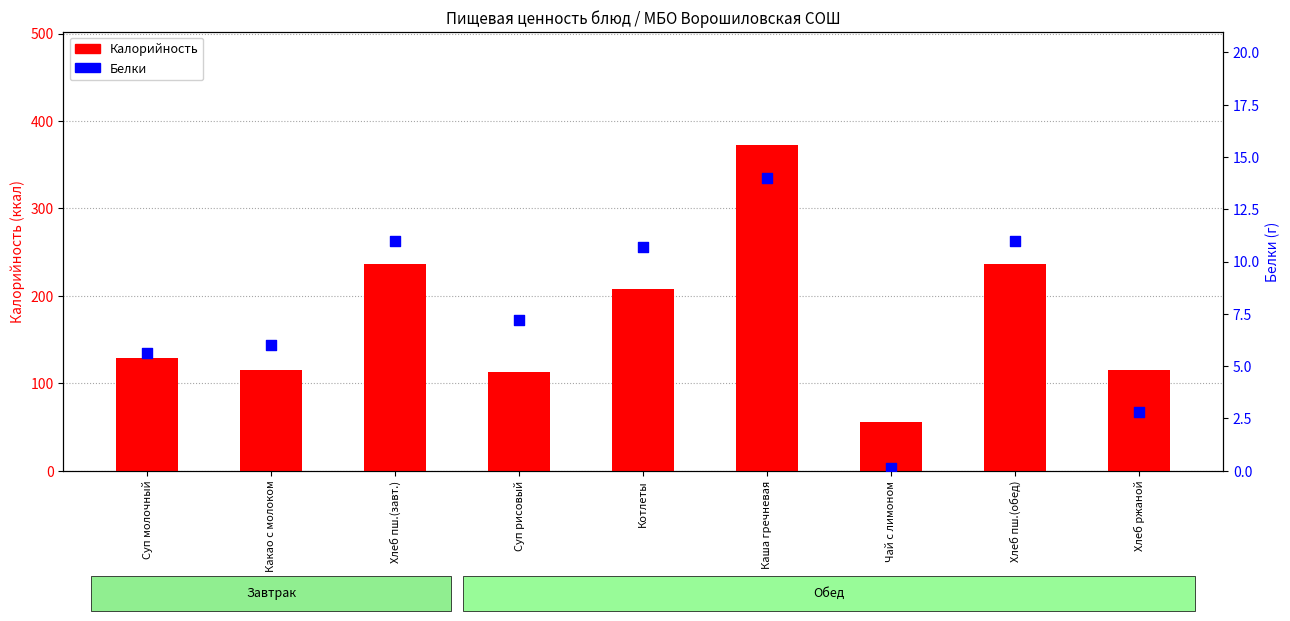

Which series reaches the minimum Y coordinate?

Белки